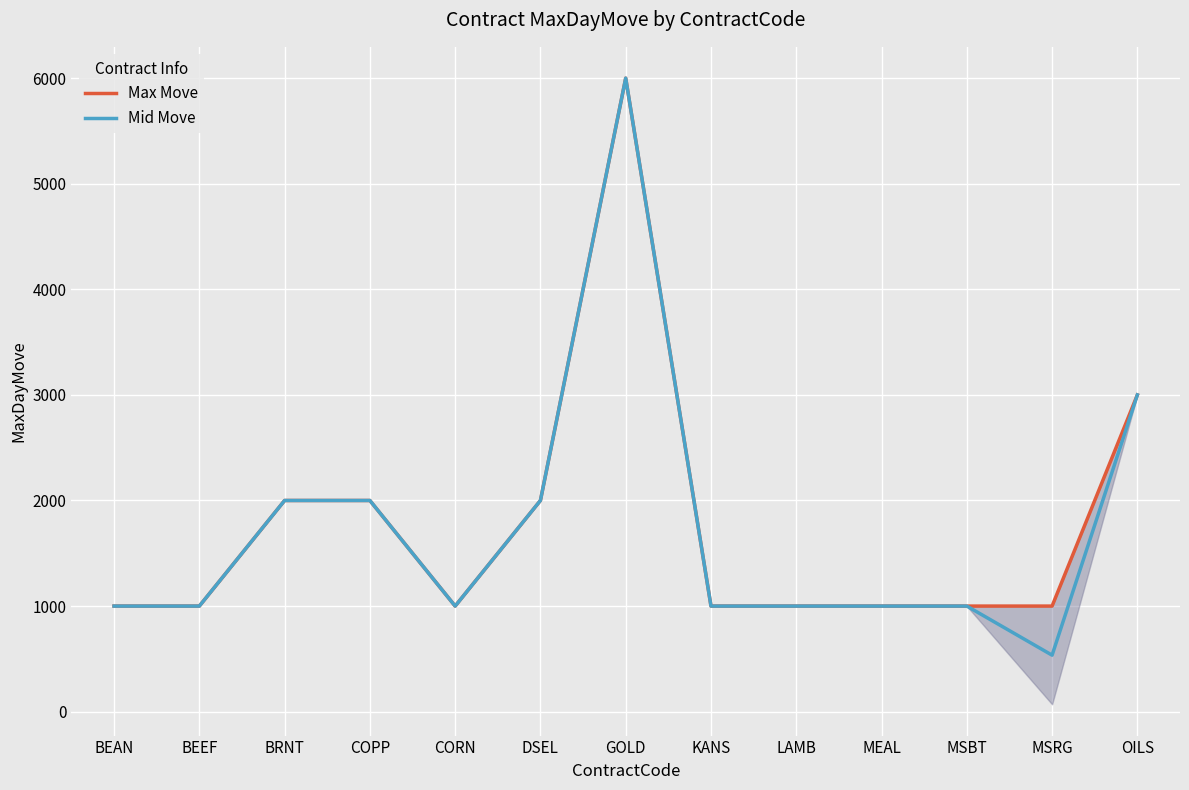

At which label is Max Move closest to 3500?

OILS